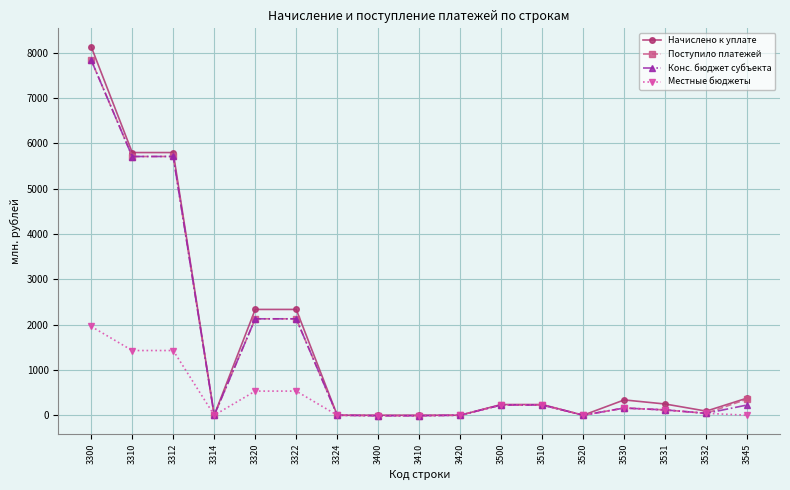

What is the minimum value shown in the chart?

-11.5